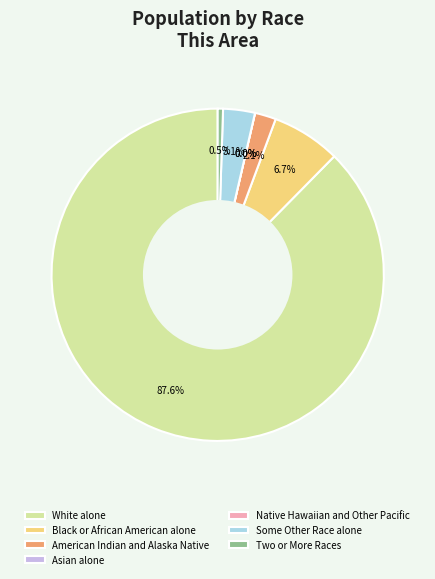

How many segments does this pie chart have?

7